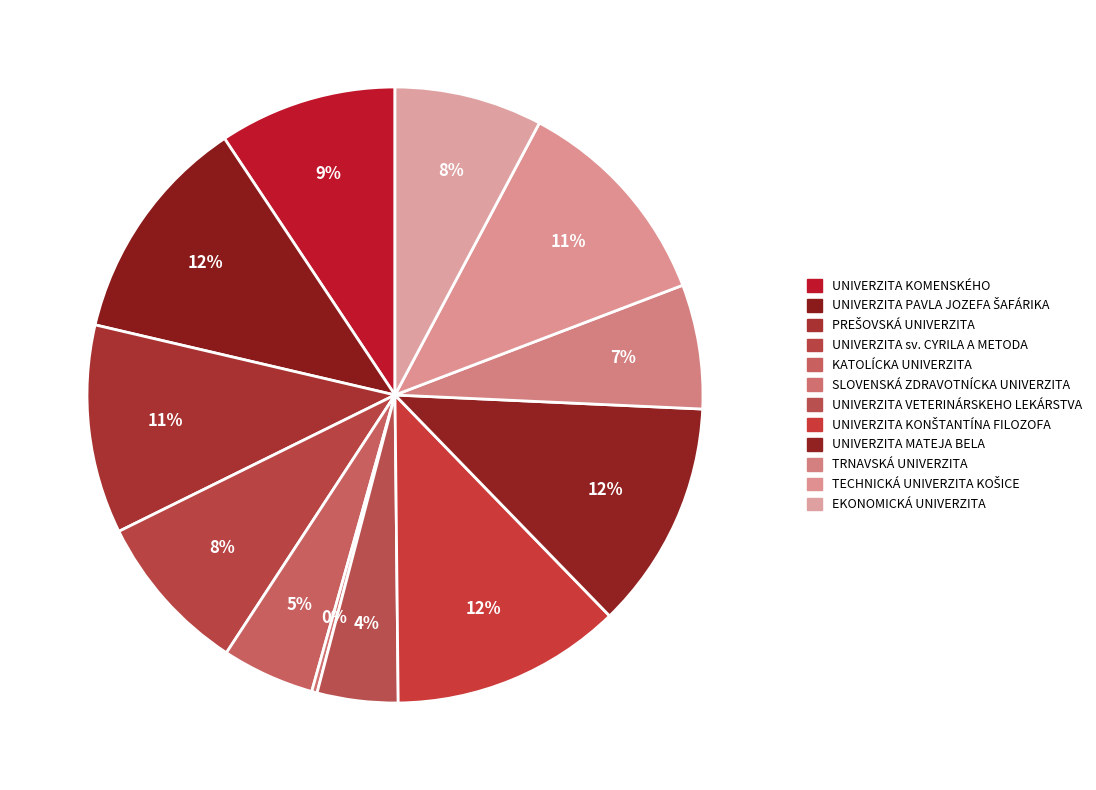

Between PREŠOVSKÁ UNIVERZITA and UNIVERZITA sv. CYRILA A METODA, which is larger?

PREŠOVSKÁ UNIVERZITA